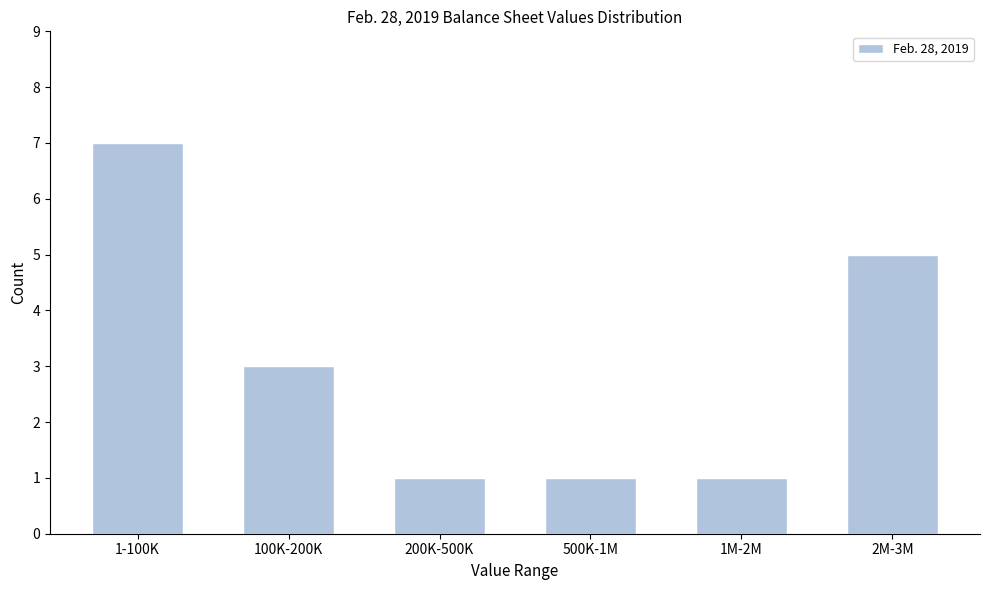

Reading left to right, list all the values displayed in this chart.

7	3	1	1	1	5